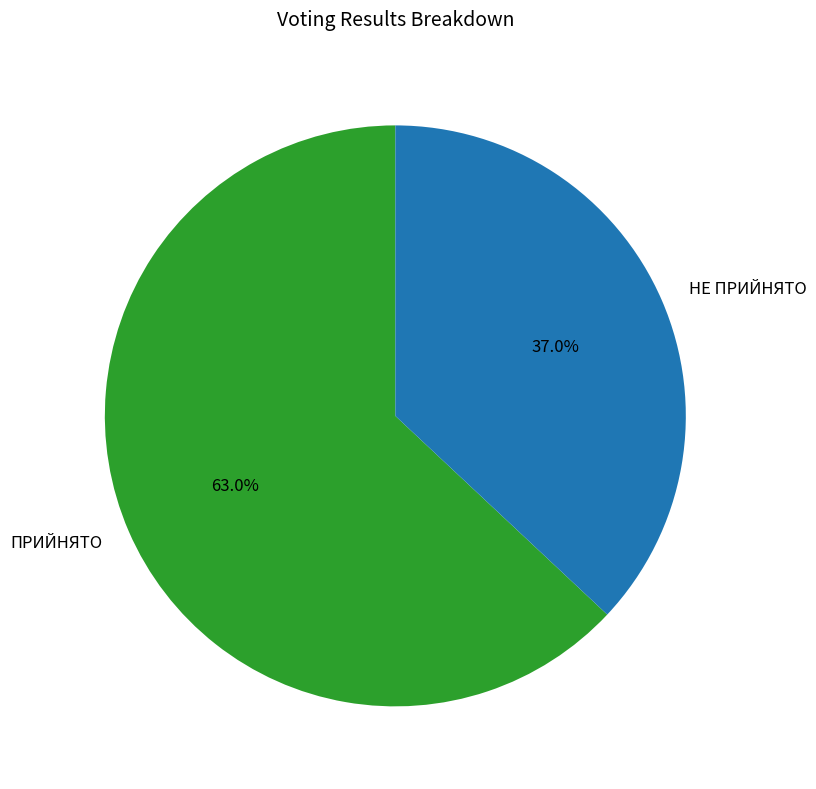

What is the majority slice?

ПРИЙНЯТО